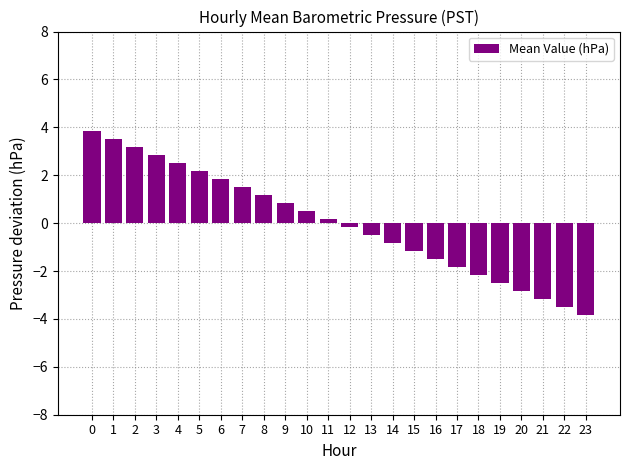

Rank the categories by value from lowest to highest.

23, 22, 21, 20, 19, 18, 17, 16, 15, 14, 13, 12, 11, 10, 9, 8, 7, 6, 5, 4, 3, 2, 1, 0